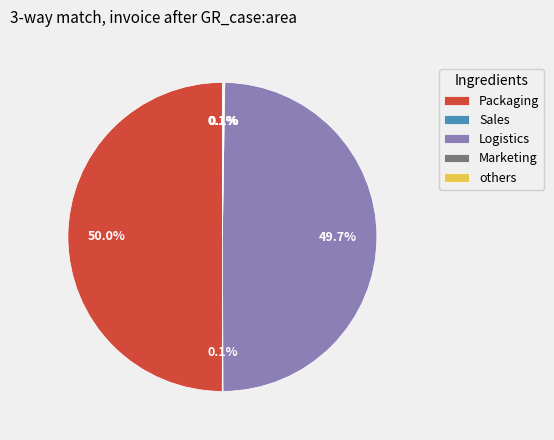

Is there a majority slice in this chart?

No